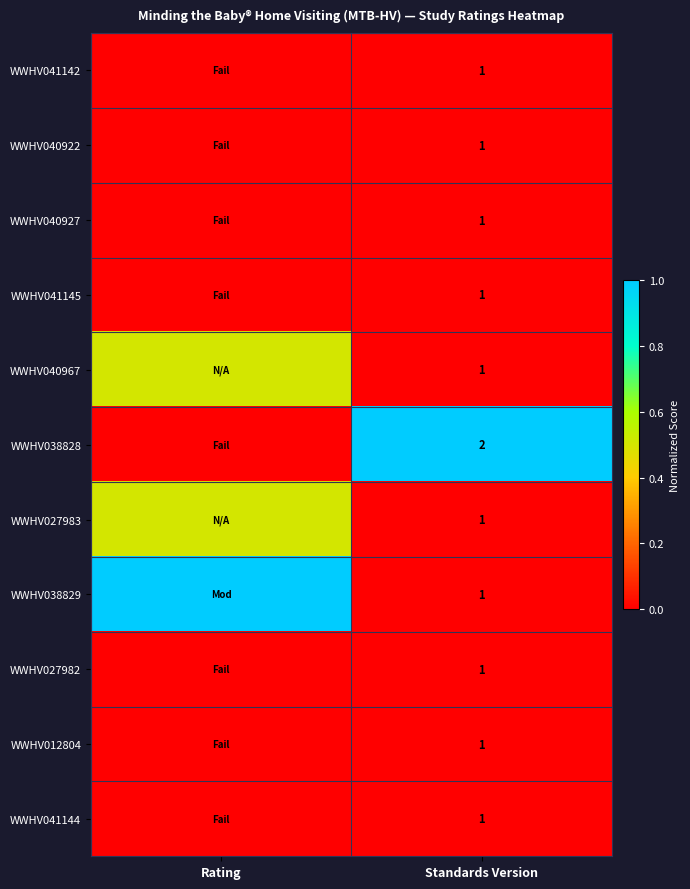

What is the total value across all series at Standards Version?

12.0